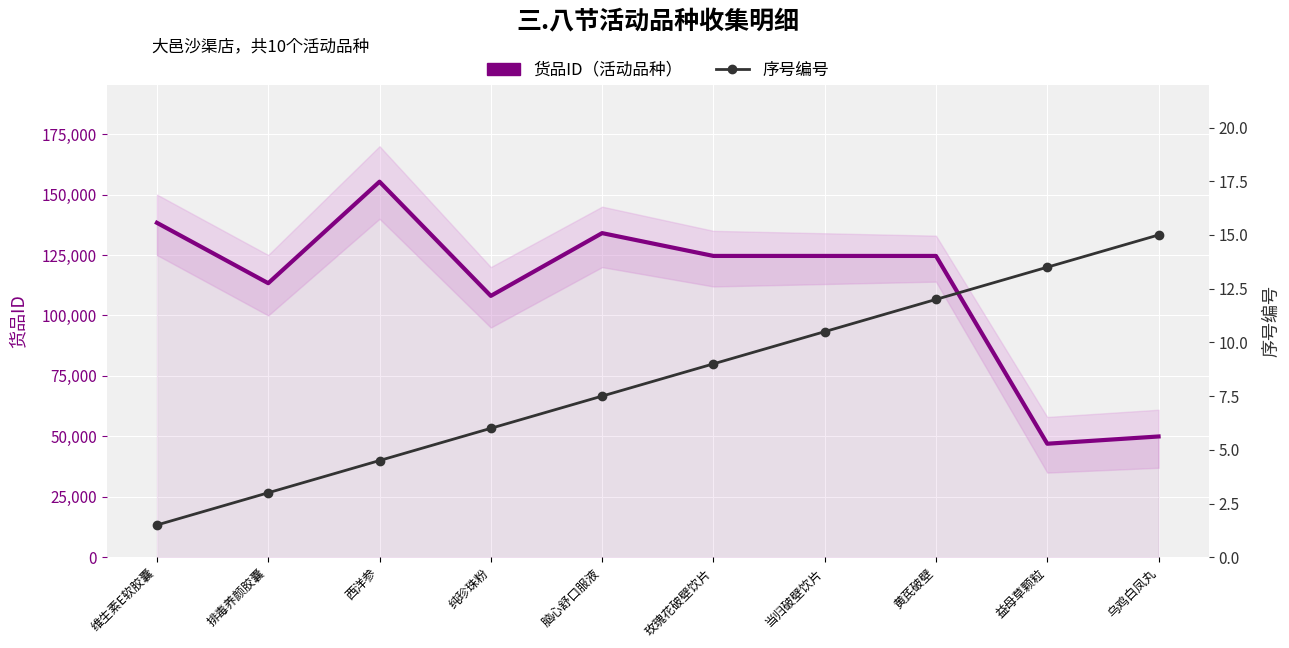

Reading left to right, list all the values displayed in this chart.

货品ID（活动品种）: 维生素E软胶囊=138325.0	排毒养颜胶囊=113344.0	西洋参=155329.0	纯珍珠粉=108095.0	脑心舒口服液=134061.0	玫瑰花破壁饮片=124625.0	当归破壁饮片=124623.0	黄芪破壁=124620.0	益母草颗粒=46943.0	乌鸡白凤丸=49944.0
序号编号: 维生素E软胶囊=1.5	排毒养颜胶囊=3.0	西洋参=4.5	纯珍珠粉=6.0	脑心舒口服液=7.5	玫瑰花破壁饮片=9.0	当归破壁饮片=10.5	黄芪破壁=12.0	益母草颗粒=13.5	乌鸡白凤丸=15.0